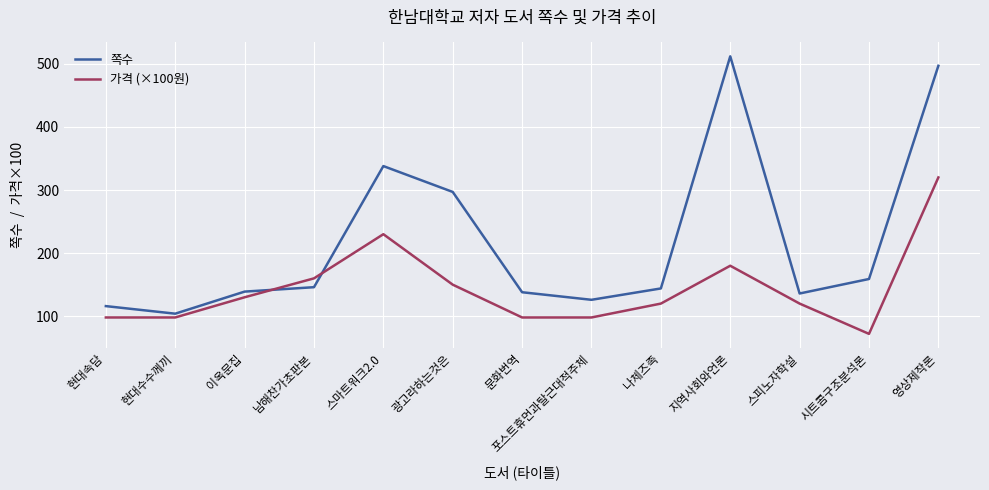

How many interior local valleys does the 쪽수 series have?

3